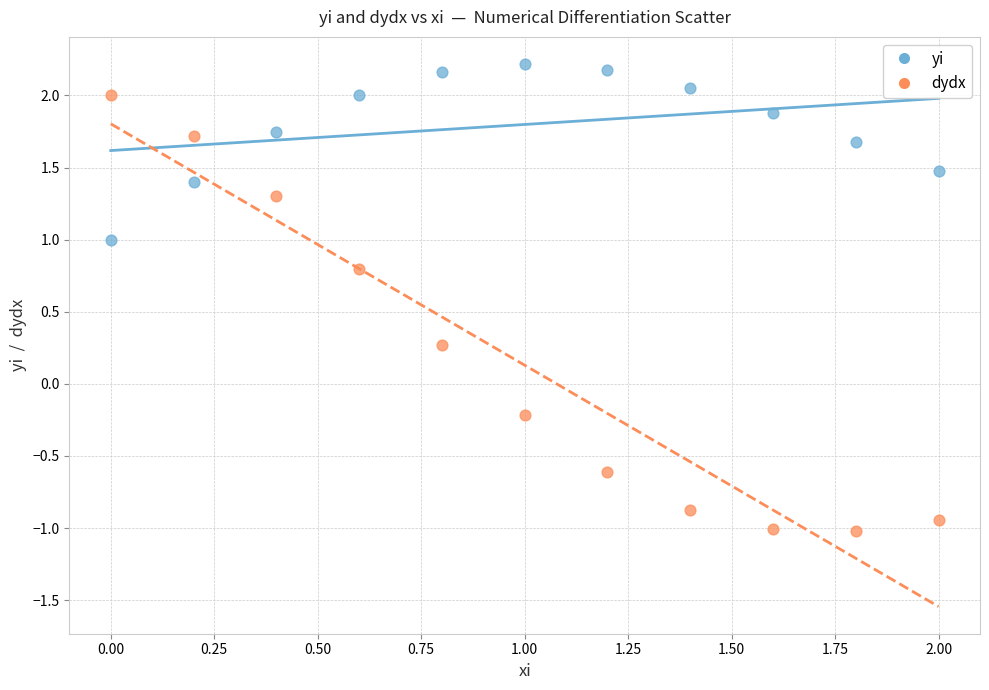

Which series reaches the maximum Y coordinate?

yi